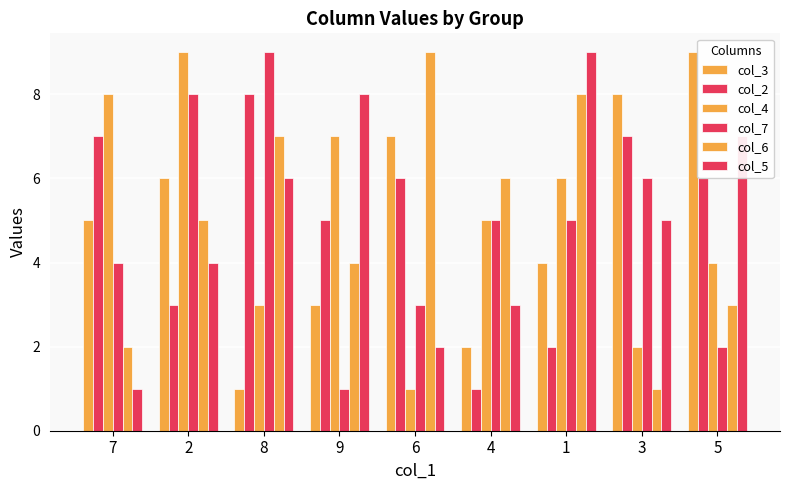

Rank the categories by col_3 value from lowest to highest.

8, 4, 9, 1, 7, 2, 6, 3, 5